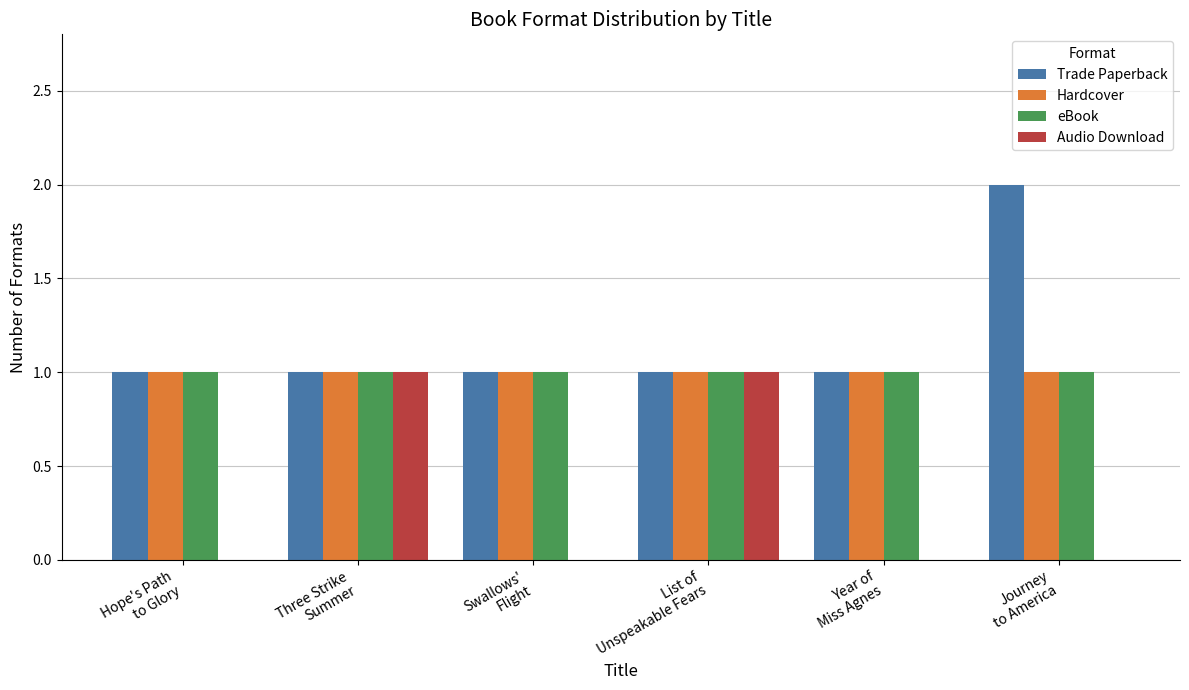

Which series has the largest total across all categories?

Trade Paperback